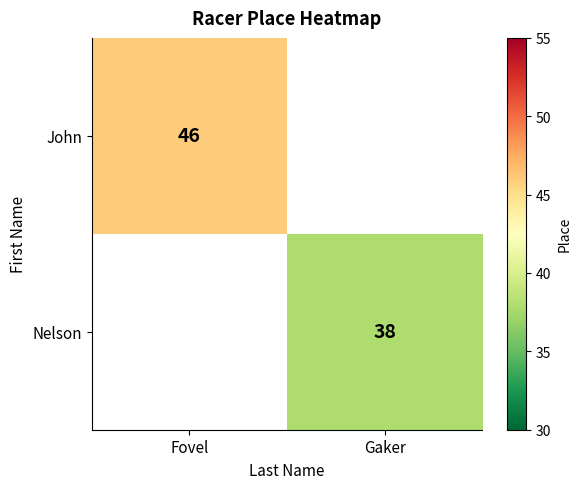

The value of Nelson at Gaker is 38. True or false?

True